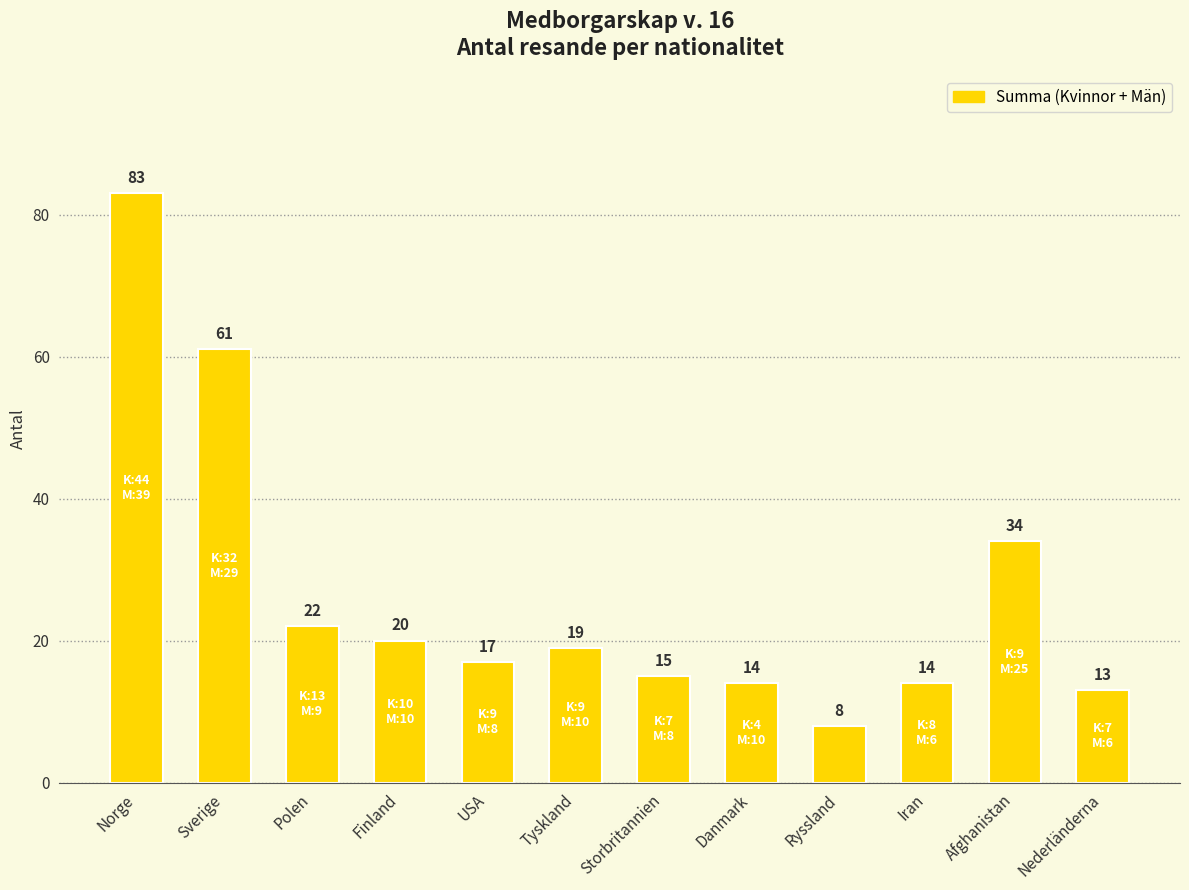

What position from the right is Tyskland?

7